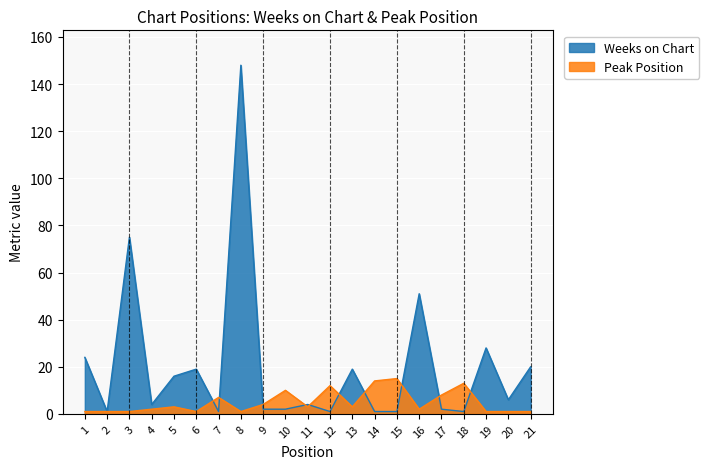

What is the value of the Peak Position point at the 20th from the left?

1